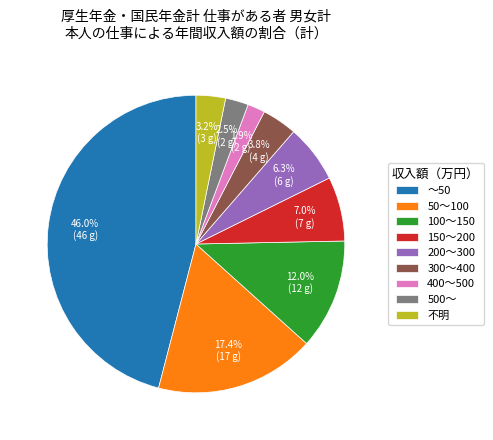

How many segments does this pie chart have?

9